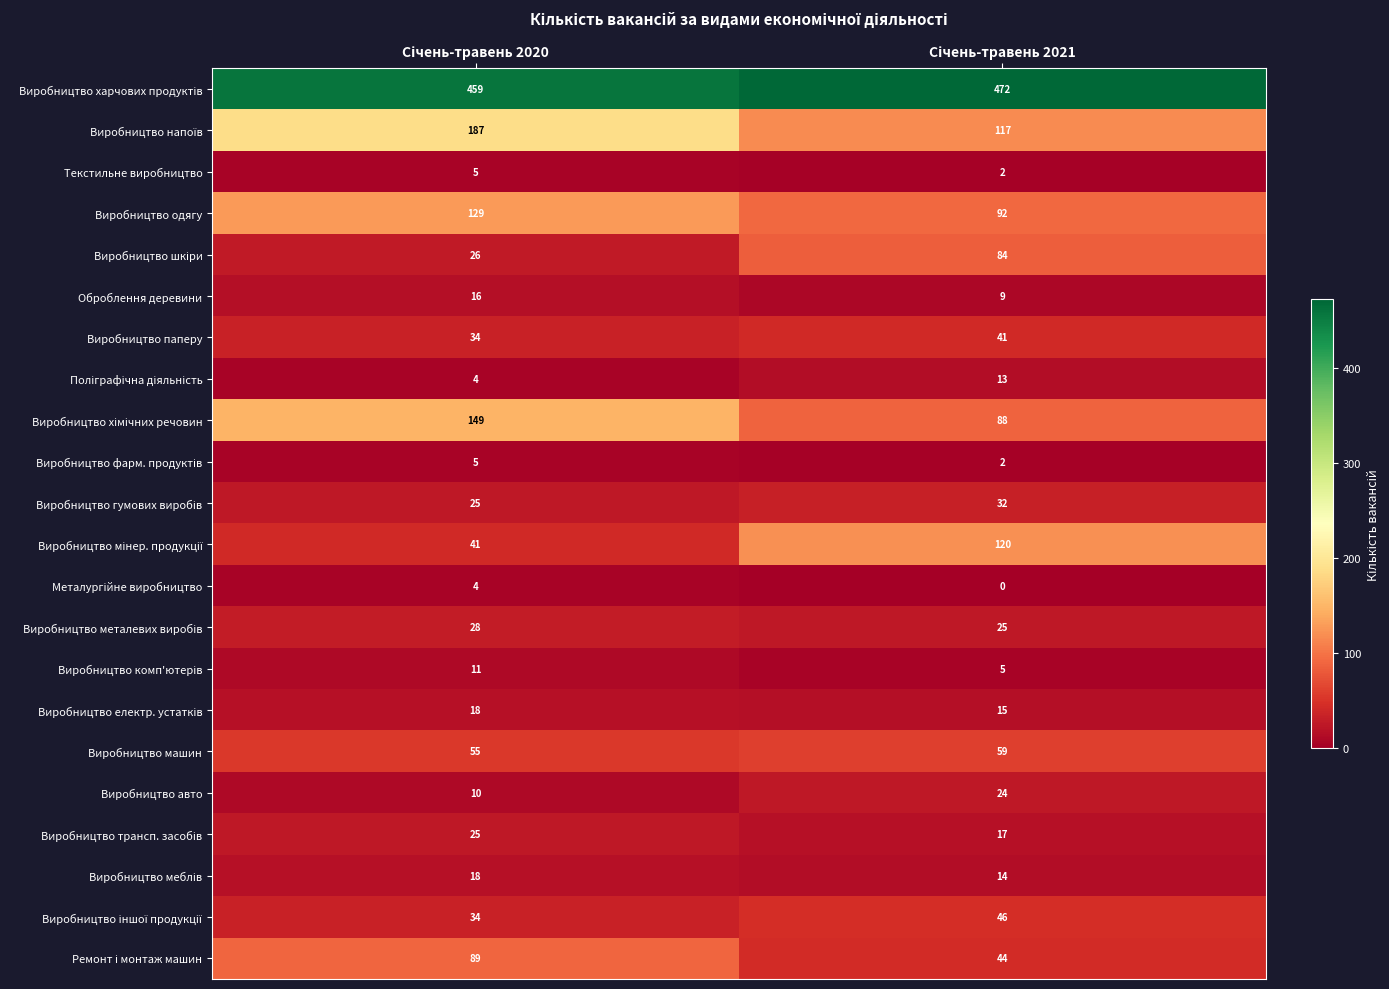

What is the average value of the Виробництво машин series?

57